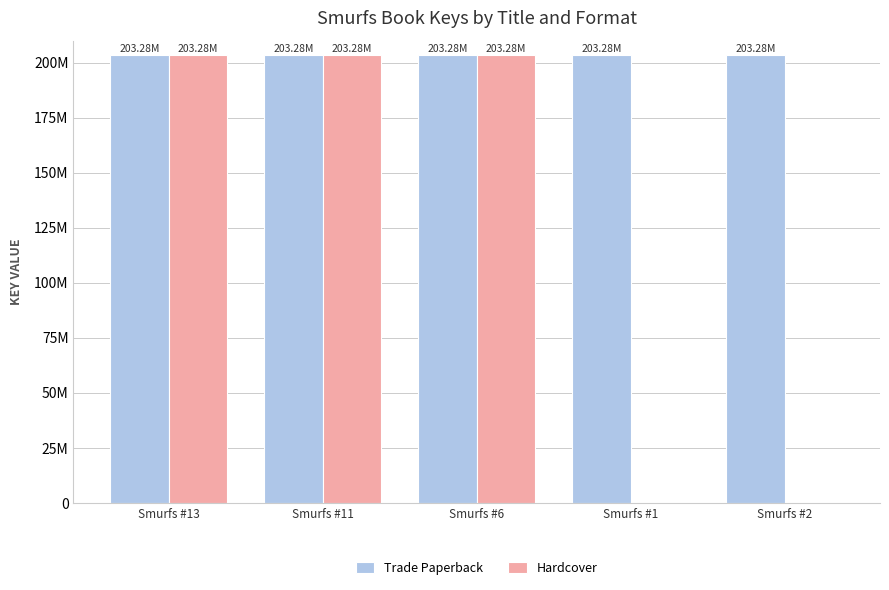

What is the average value of the Hardcover series?

121969672